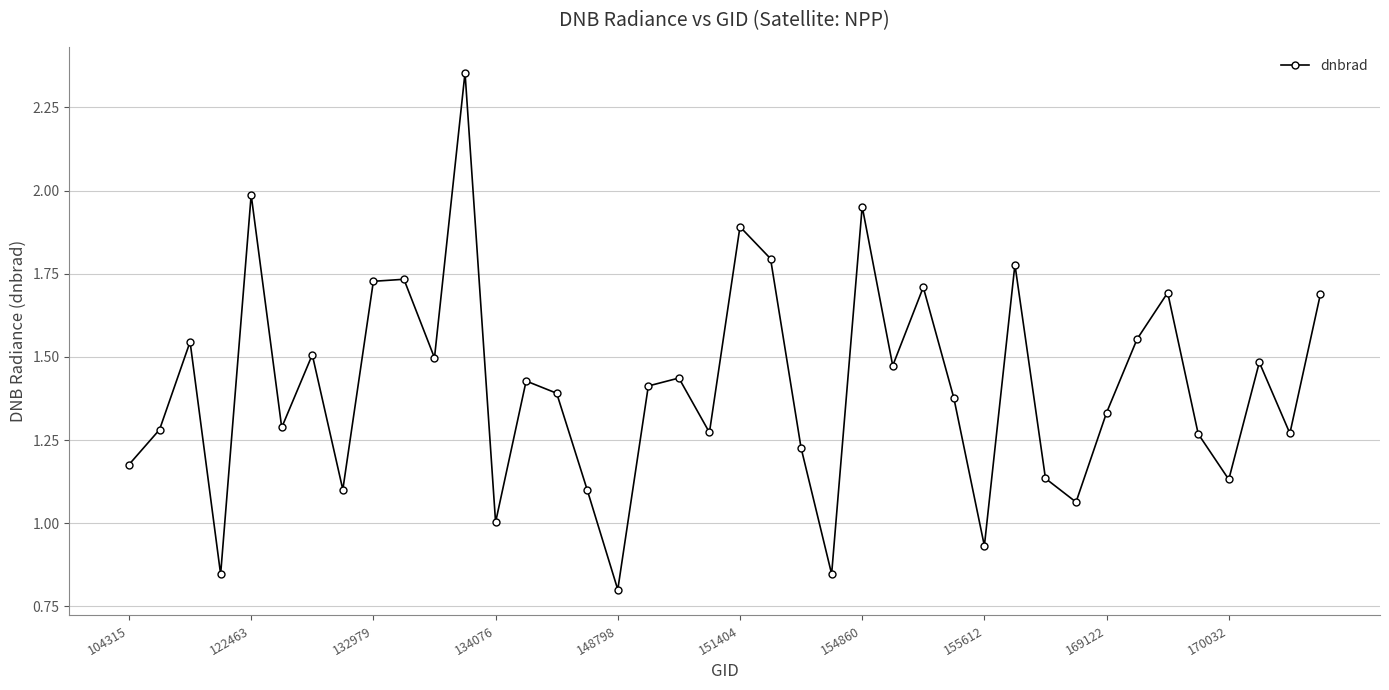

What is the sum of all values?

56.5